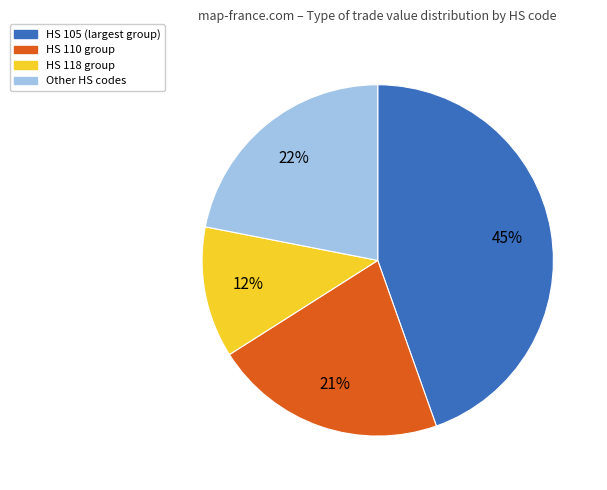

To the nearest percent, what is the average slice percentage?

25%